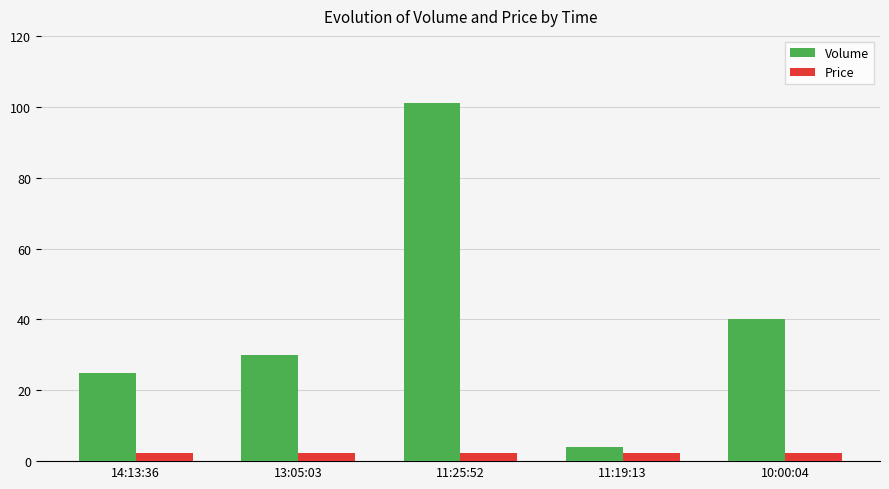

Rank the series by their maximum value, from highest to lowest.

Volume, Price